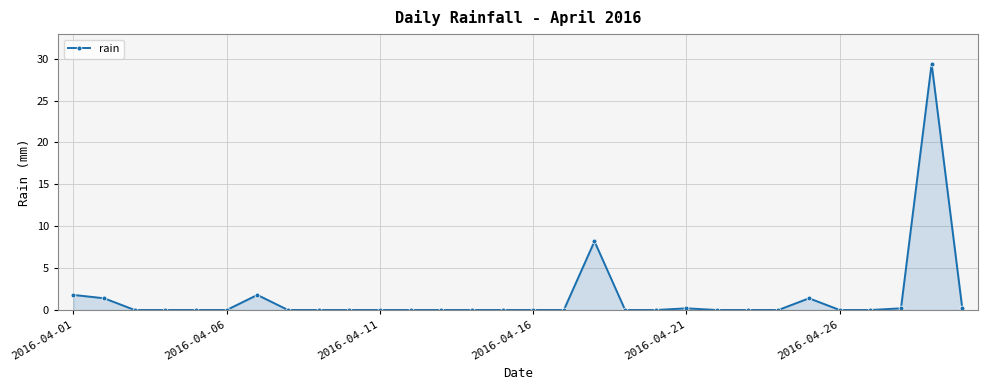

What is the maximum value shown in the chart?

29.4